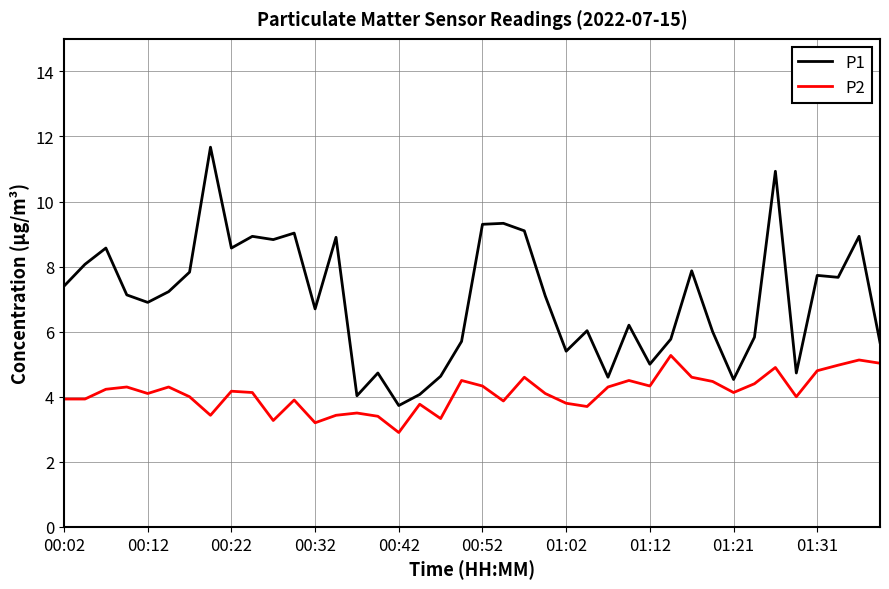

Which series has the widest spread of values?

P1